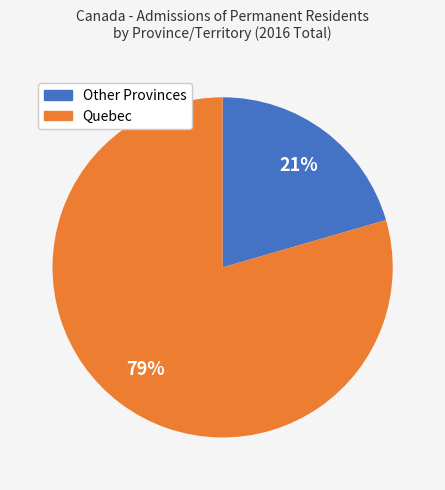

To the nearest percent, what is the average slice percentage?

50%